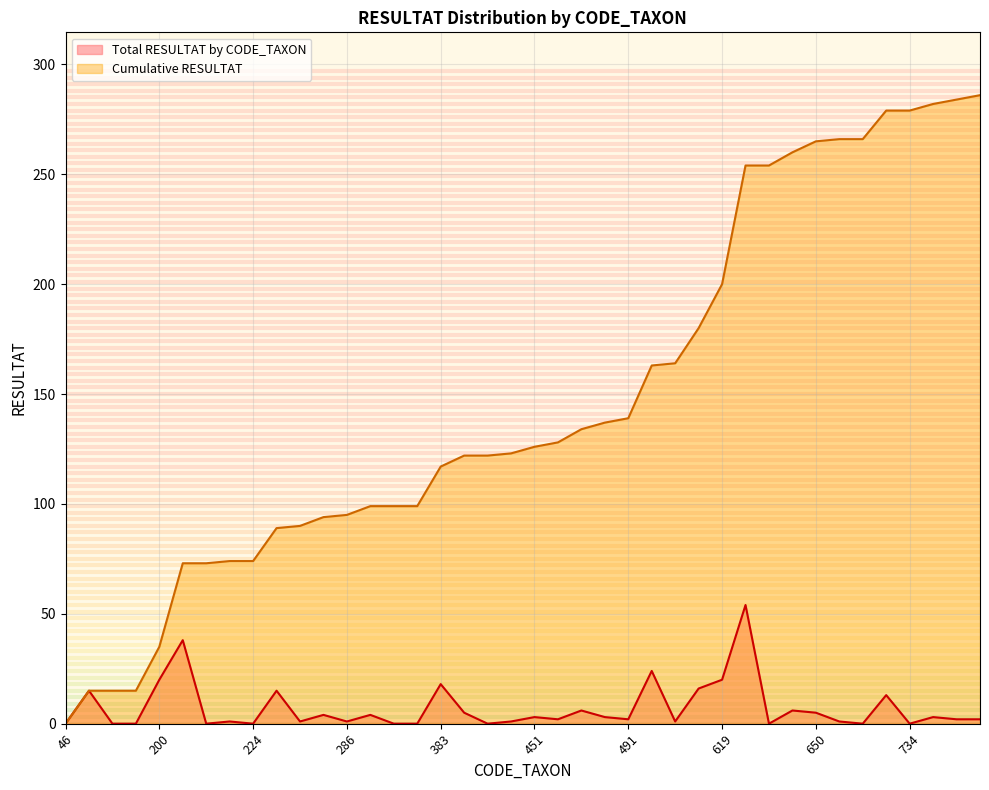

True or false: Cumulative RESULTAT has more than 2 points higher than both neighbors.

False